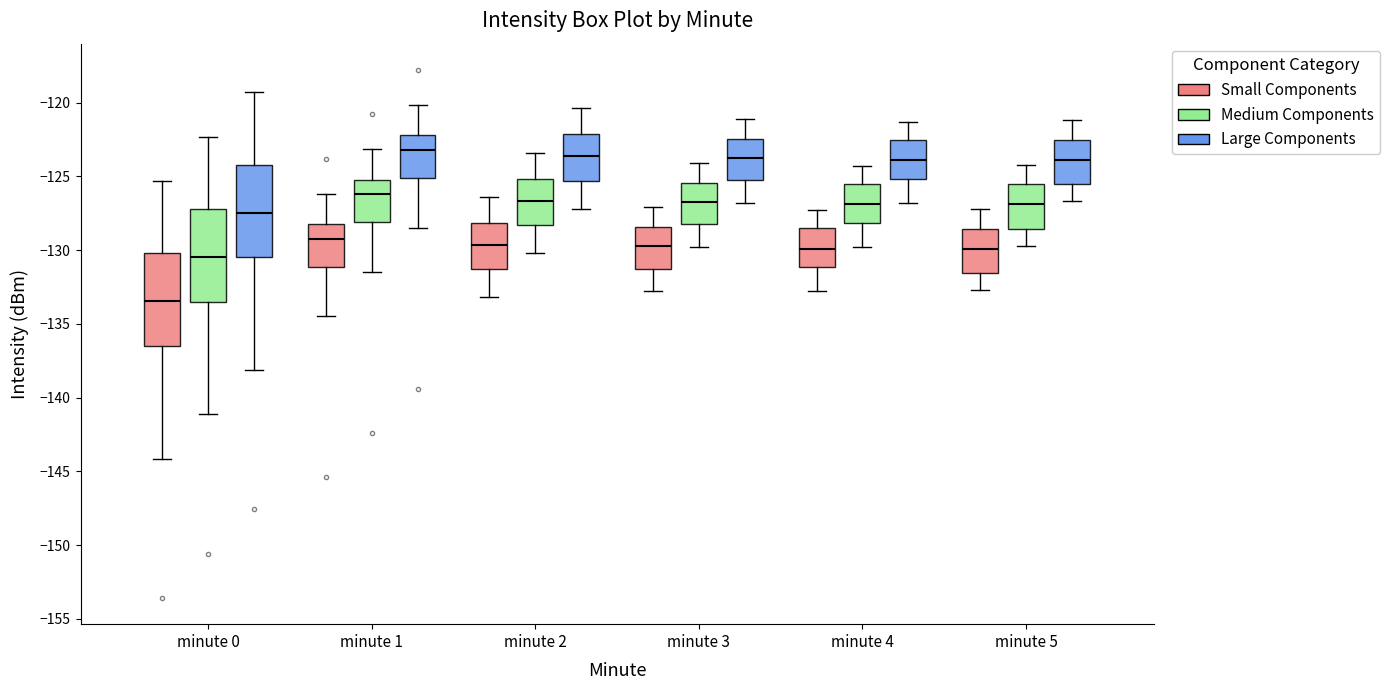

Reading left to right, transcribe this box plot: for each box, give where its median line is, the range the box spans, and where its two whiskers end, as read against the y-axis. The values are not printed on the chart, so give them approximately, as read against the axis.

minute 0 (Small Components): median -133.5, box -136.5 to -130.0, whiskers -144.0 to -125.5
minute 0 (Medium Components): median -130.5, box -133.5 to -127.0, whiskers -141.0 to -122.5
minute 0 (Large Components): median -127.5, box -130.5 to -124.0, whiskers -138.0 to -119.5
minute 1 (Small Components): median -129.0, box -131.0 to -128.0, whiskers -134.5 to -126.0
minute 1 (Medium Components): median -126.0, box -128.0 to -125.0, whiskers -131.5 to -123.0
minute 1 (Large Components): median -123.0, box -125.0 to -122.0, whiskers -128.5 to -120.0
minute 2 (Small Components): median -129.5, box -131.5 to -128.0, whiskers -133.0 to -126.5
minute 2 (Medium Components): median -126.5, box -128.5 to -125.0, whiskers -130.0 to -123.5
minute 2 (Large Components): median -123.5, box -125.5 to -122.0, whiskers -127.0 to -120.5
minute 3 (Small Components): median -129.5, box -131.0 to -128.5, whiskers -133.0 to -127.0
minute 3 (Medium Components): median -126.5, box -128.0 to -125.5, whiskers -130.0 to -124.0
minute 3 (Large Components): median -123.5, box -125.0 to -122.5, whiskers -127.0 to -121.0
minute 4 (Small Components): median -130.0, box -131.0 to -128.5, whiskers -133.0 to -127.5
minute 4 (Medium Components): median -127.0, box -128.0 to -125.5, whiskers -130.0 to -124.5
minute 4 (Large Components): median -124.0, box -125.0 to -122.5, whiskers -127.0 to -121.5
minute 5 (Small Components): median -130.0, box -131.5 to -128.5, whiskers -132.5 to -127.0
minute 5 (Medium Components): median -127.0, box -128.5 to -125.5, whiskers -129.5 to -124.0
minute 5 (Large Components): median -124.0, box -125.5 to -122.5, whiskers -126.5 to -121.0